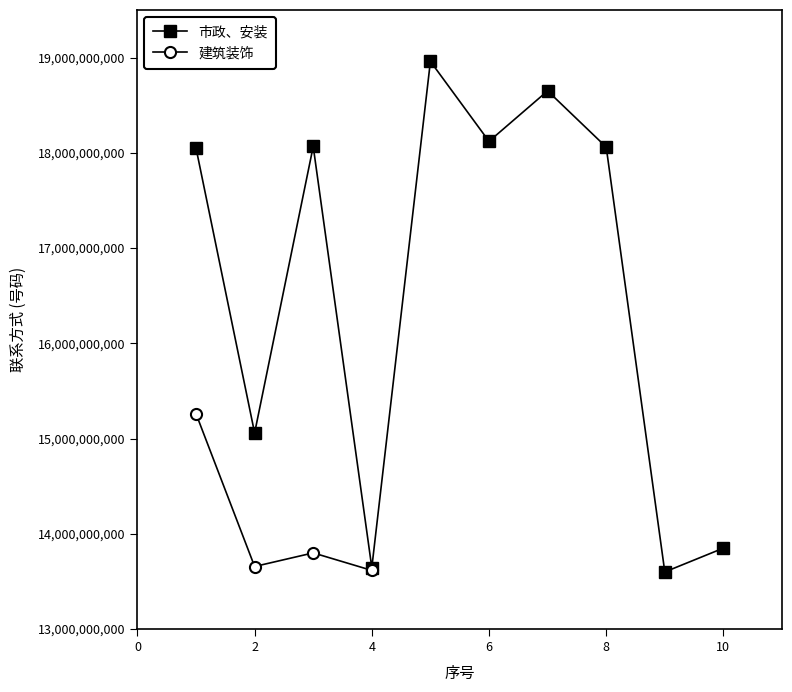

In 建筑装饰, how many points are lower than both neighbors (excluding endpoints)?

1